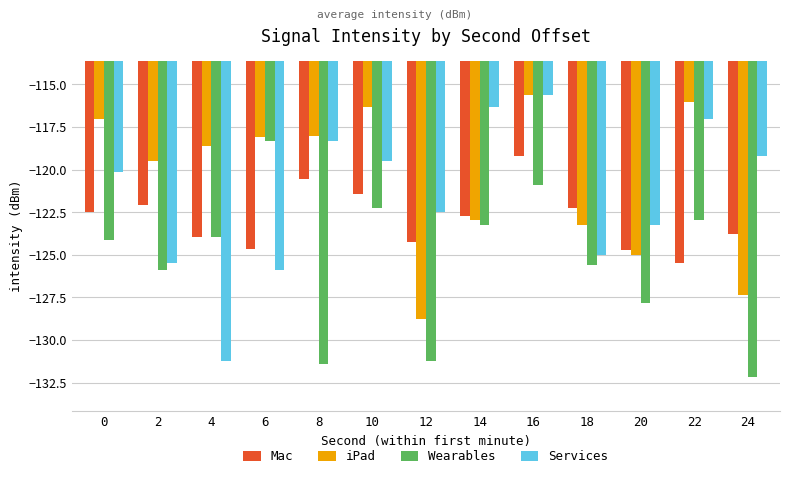

Which series has the largest total across all categories?

iPad